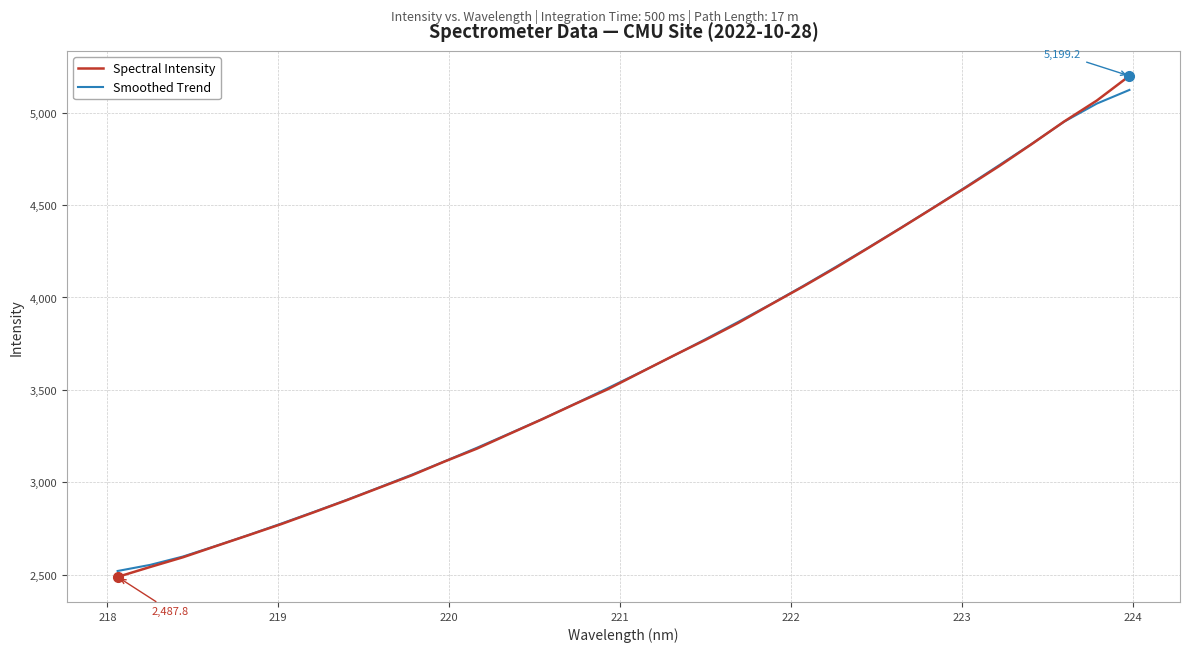

Which series has the largest range (max minus min)?

Spectral Intensity